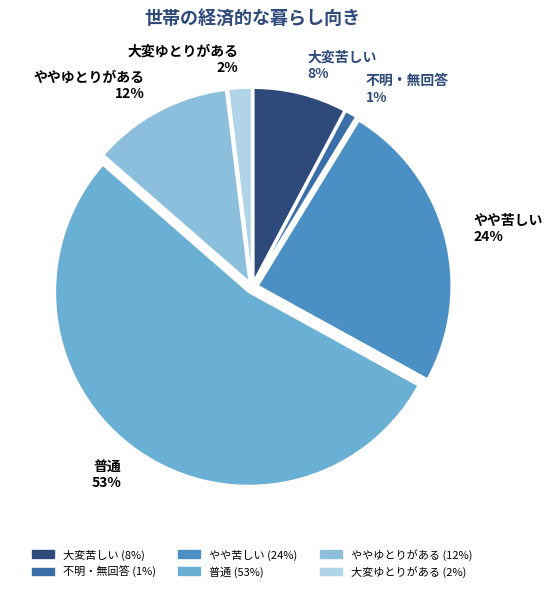

Which category accounts for the majority?

普通